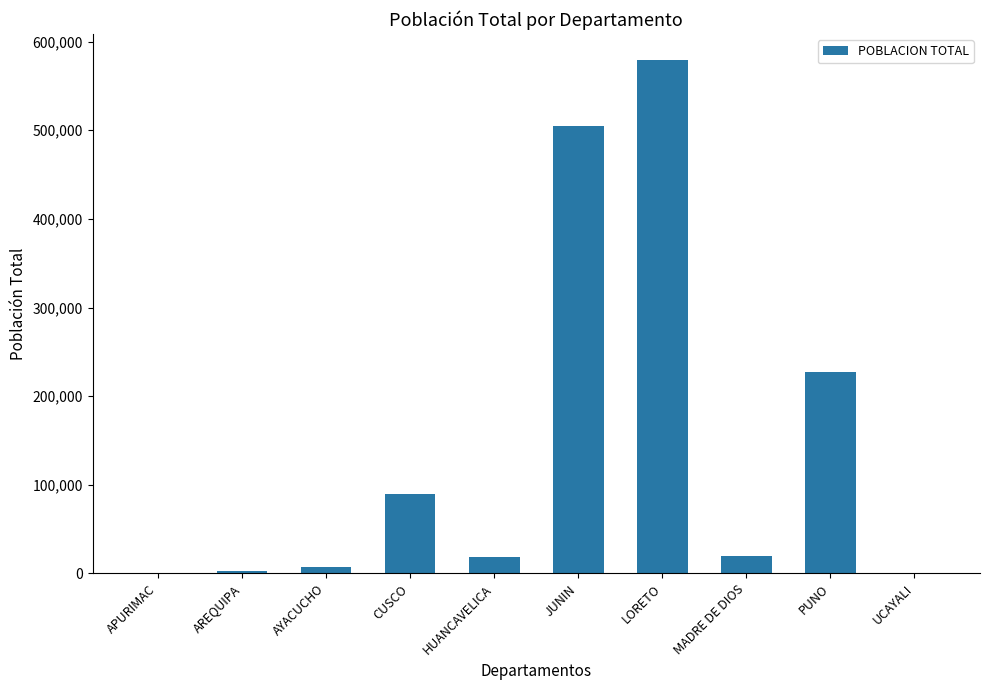

What is the change in value from AYACUCHO to LORETO?

+571962